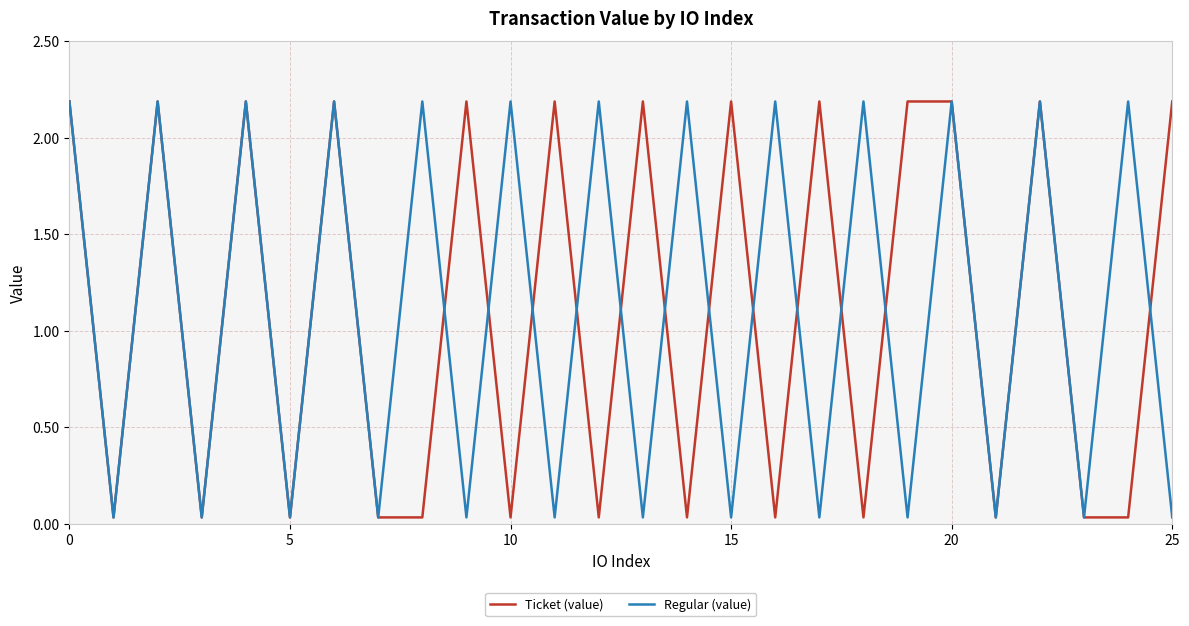

What is the greatest value displayed?

2.2